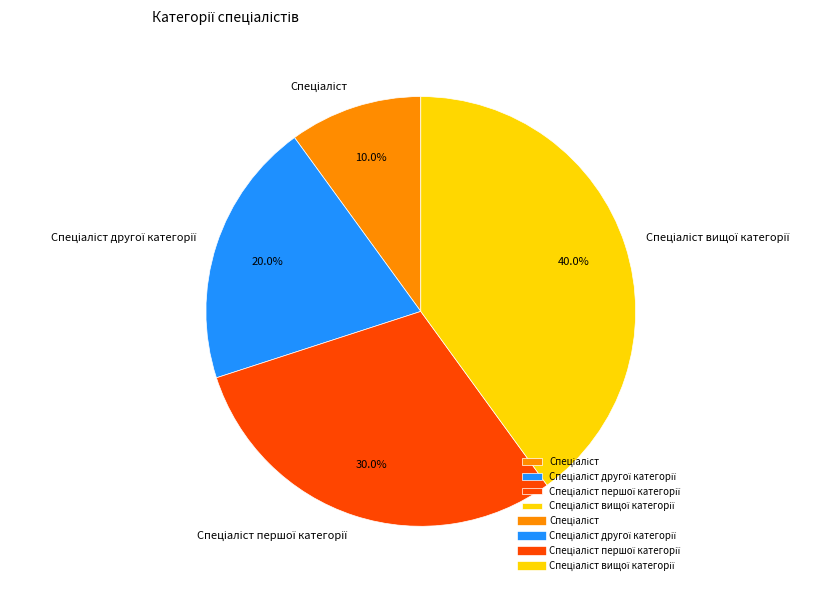

Is there any slice that represents more than half of the pie?

No